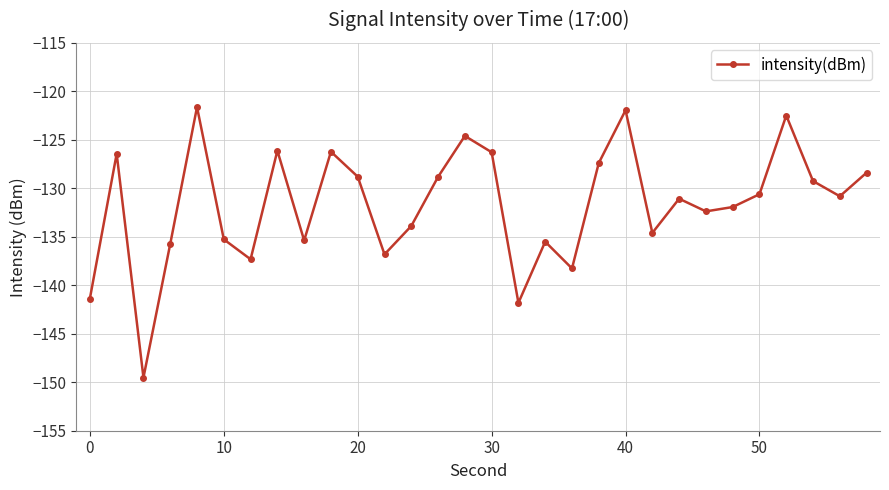

How many lines are shown in the chart?

1